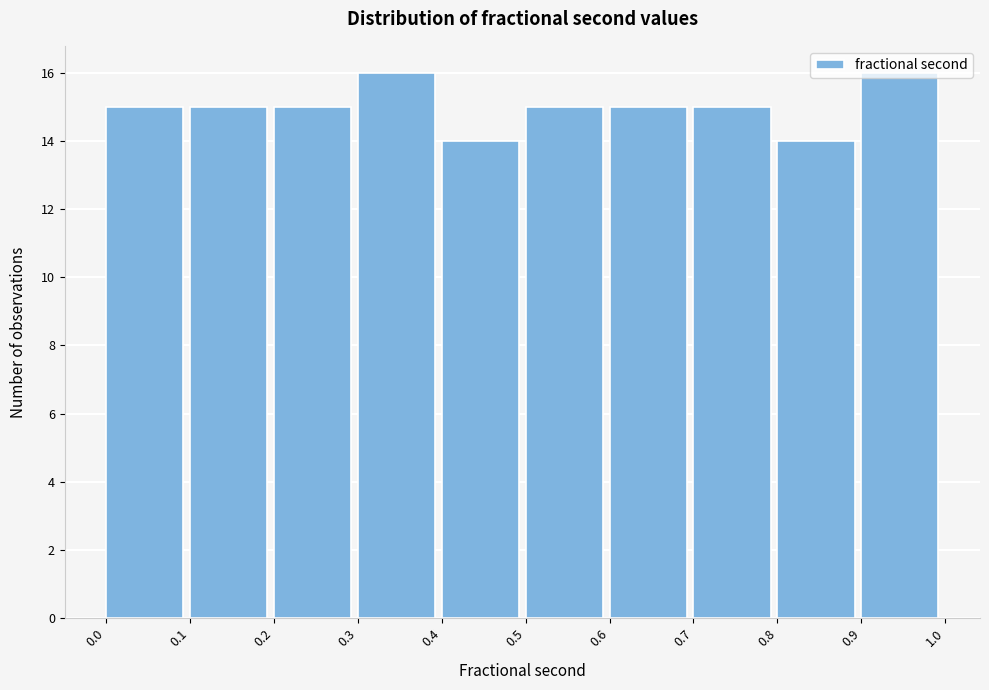

Reading left to right, list every bar in this chart as the range it spans on the x-axis followed by its height. The values are not printed on the chart, so give them approximately, as read against the axis.

0.0 to 0.1: 15
0.1 to 0.2: 15
0.2 to 0.3: 15
0.3 to 0.4: 16
0.4 to 0.5: 14
0.5 to 0.6: 15
0.6 to 0.7: 15
0.7 to 0.8: 15
0.8 to 0.9: 14
0.9 to 1.0: 16